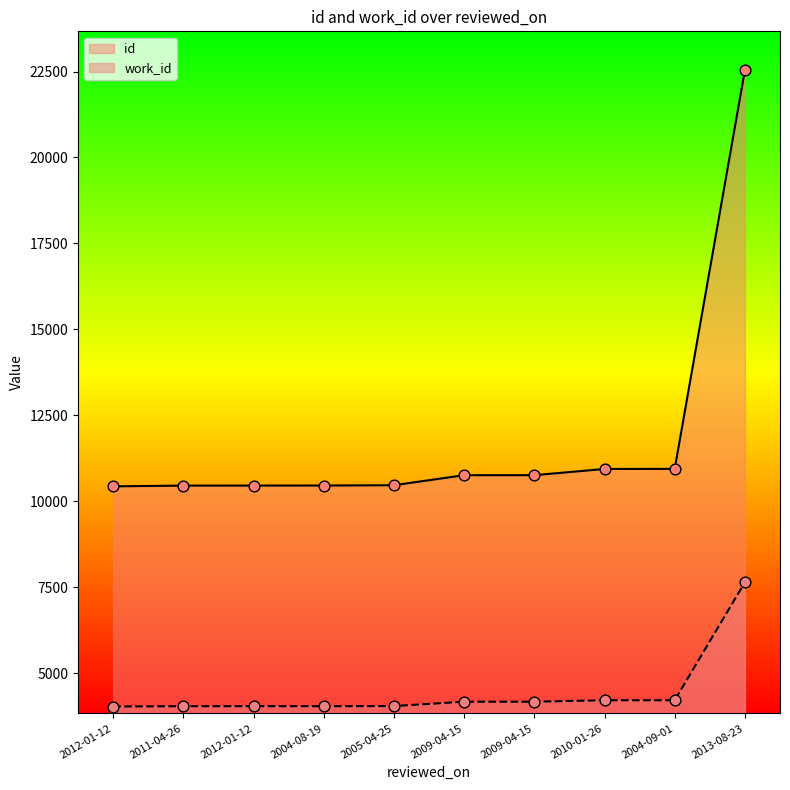

At how many categories does at least one series exceed 8621?

10